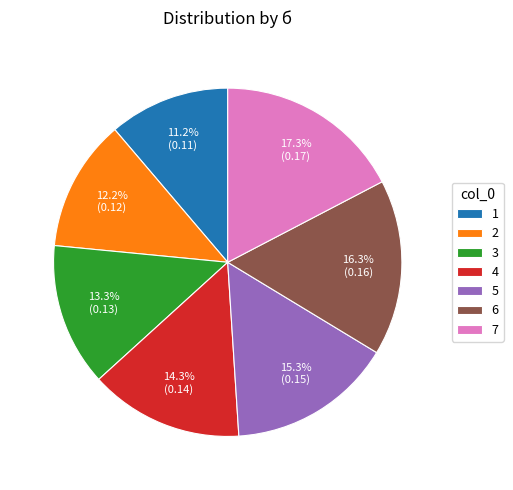

Combined, do 6 and 7 account for over 50%?

No